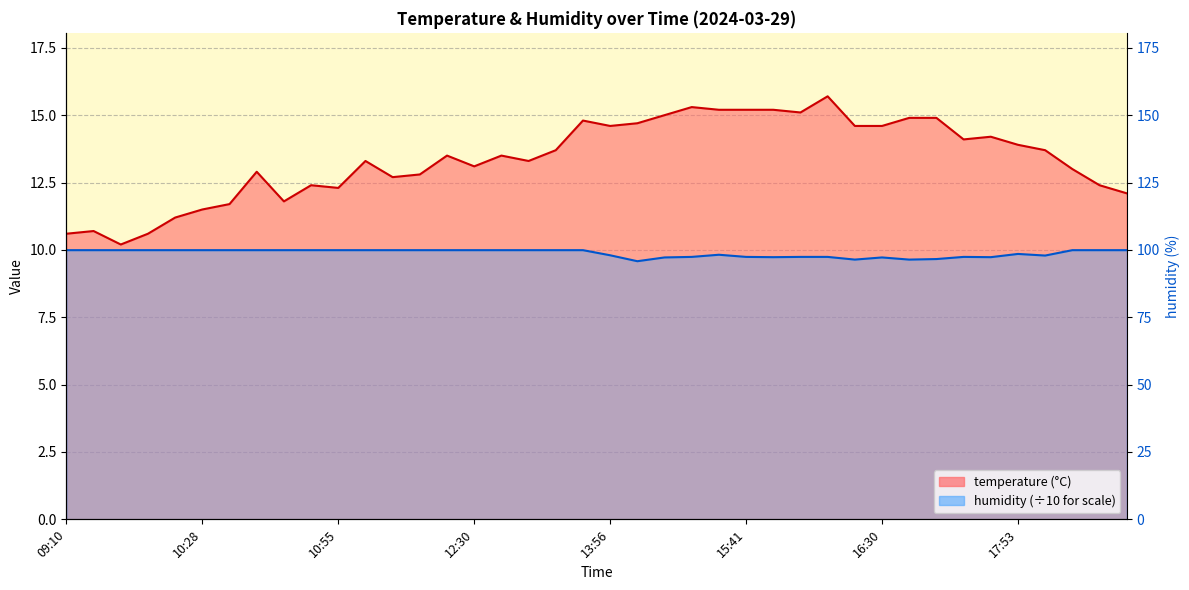

What is the sum of the humidity values at 10:01 and 12:30?

20.0